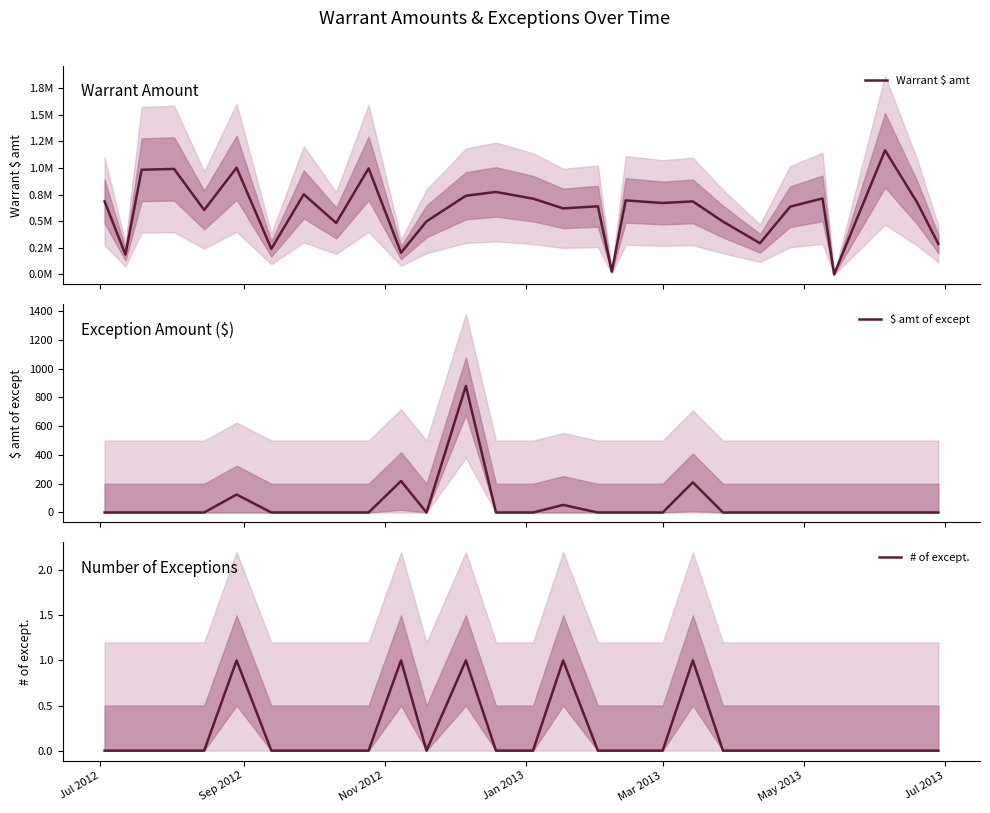

How many values in # of except. are above zero?

5